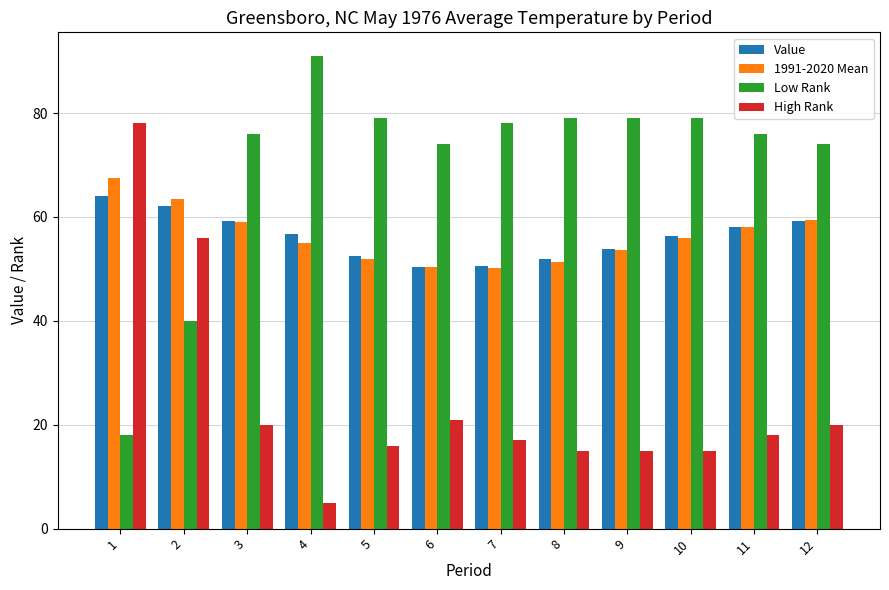

Is the value of Value at 5 greater than the value of Low Rank at 8?

No